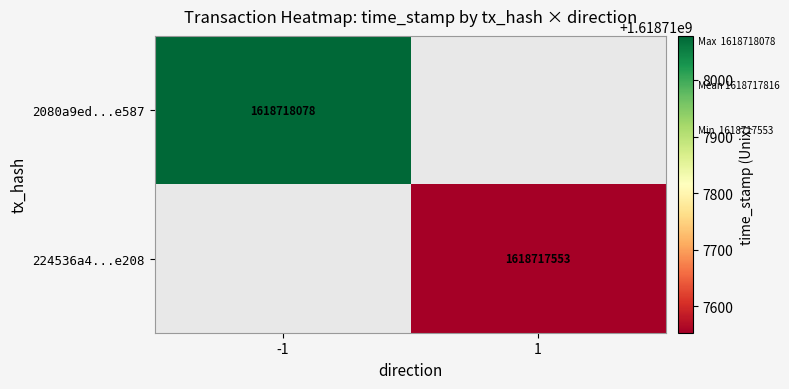

Is it true that 224536a4f1d7f78727349a675ef3d906770e208 equals 2 at direction?

False